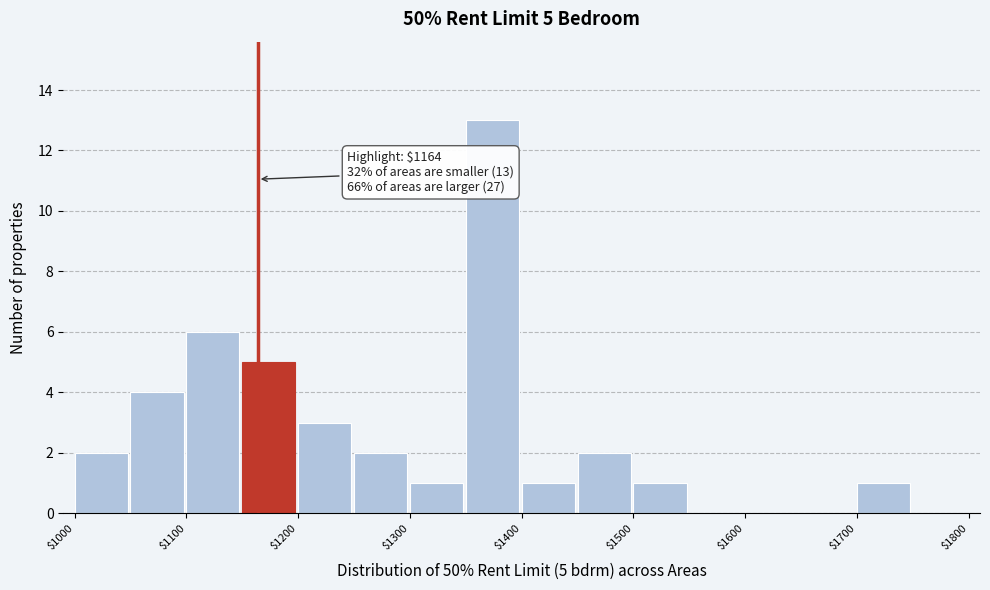

Which range on the x-axis has the tallest bar?

1350 to 1400